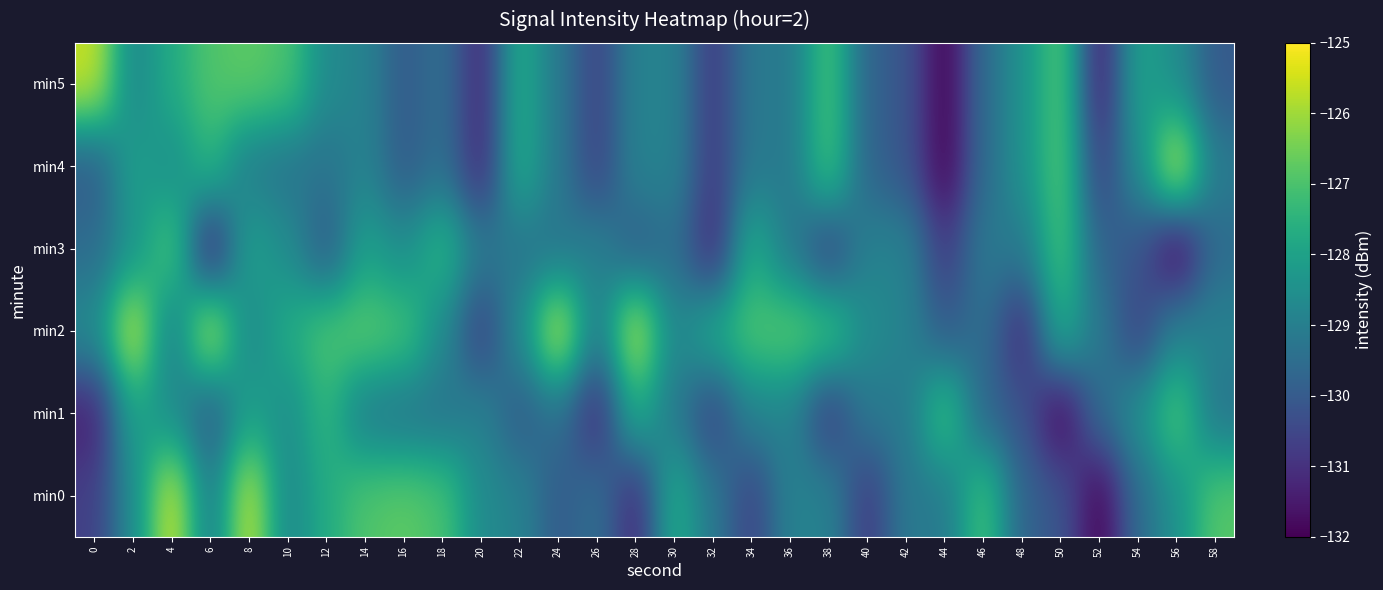

What is the maximum value shown in the chart?

-125.4